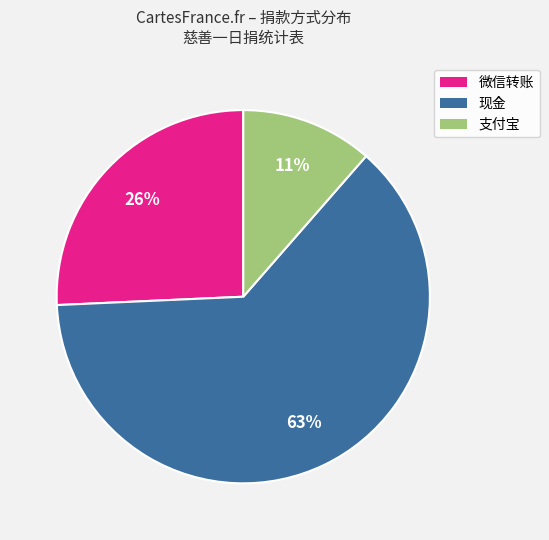

The 支付宝 slice represents 11% of the pie. True or false?

True